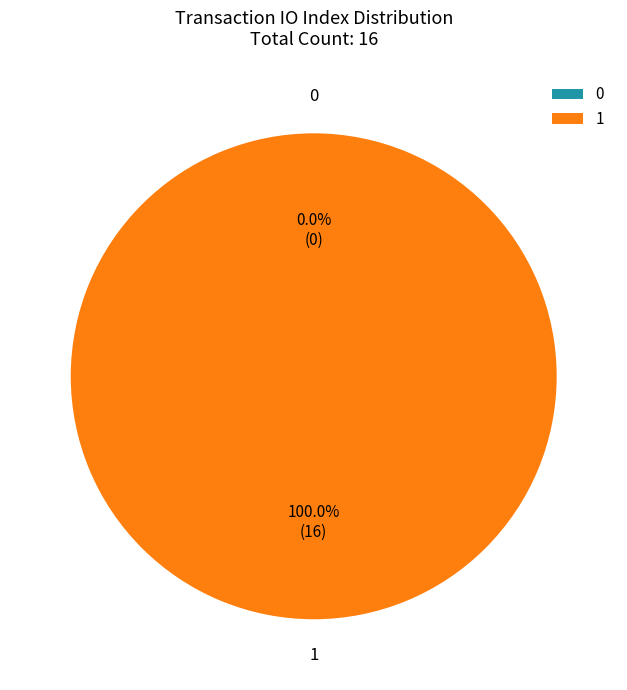

To the nearest percent, what percentage of the pie is 1?

100%